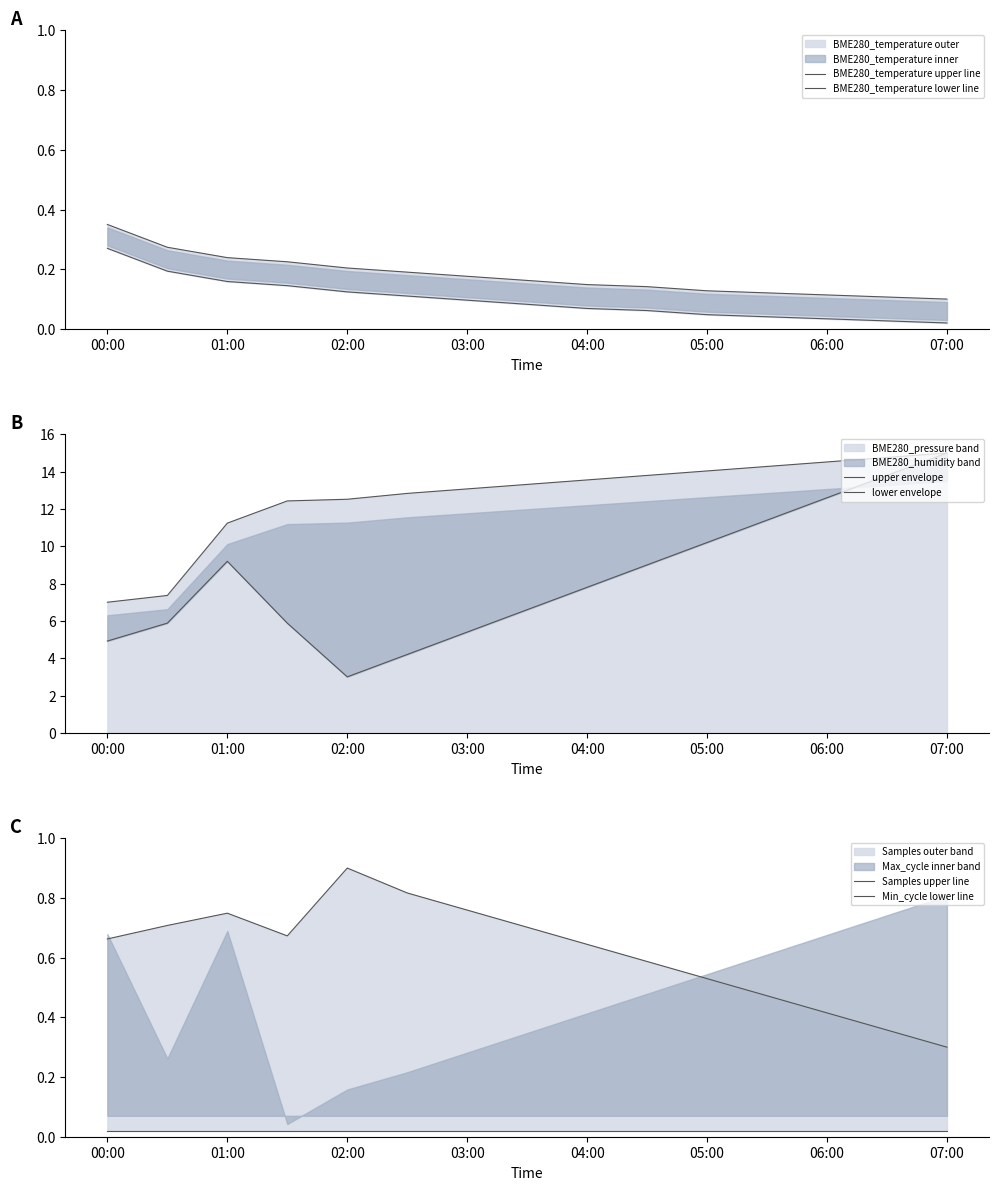

True or false: BME280_temperature lower line has more than 2 points higher than both neighbors.

False